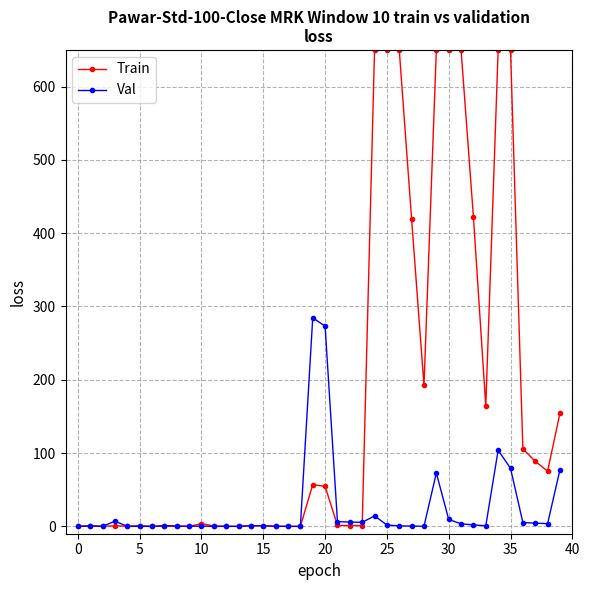

What is the value of the Train point at the 34th from the left?

164.0